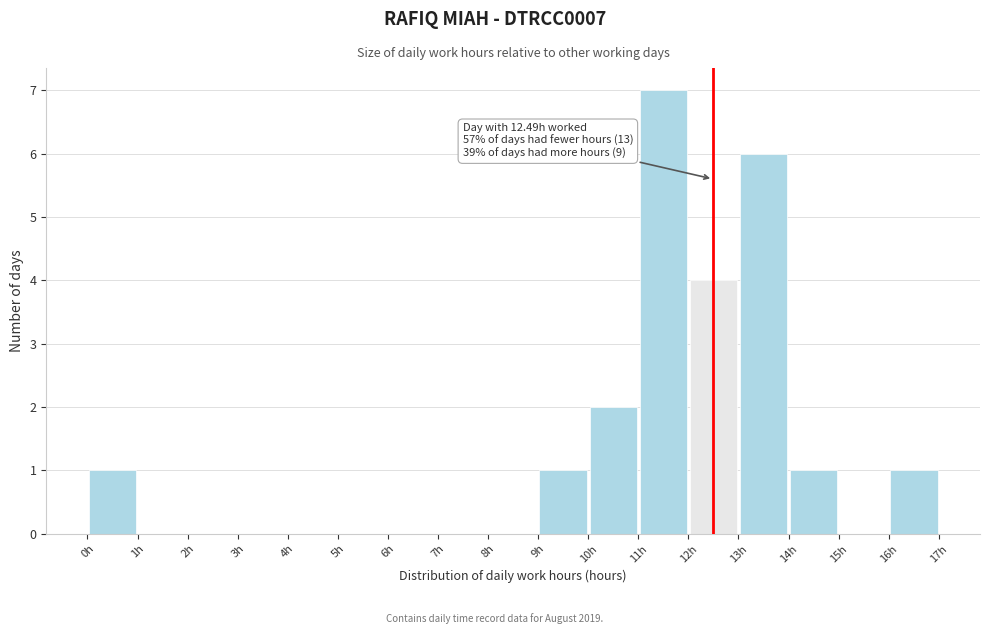

Which range on the x-axis has the tallest bar?

11 to 12